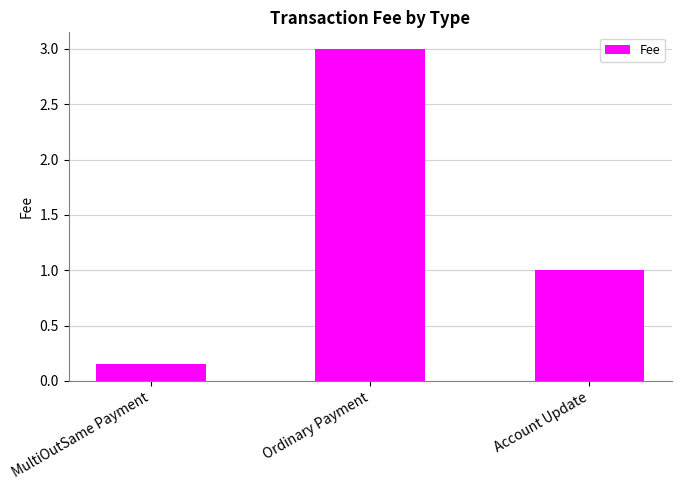

What is the sum of all values?

4.2